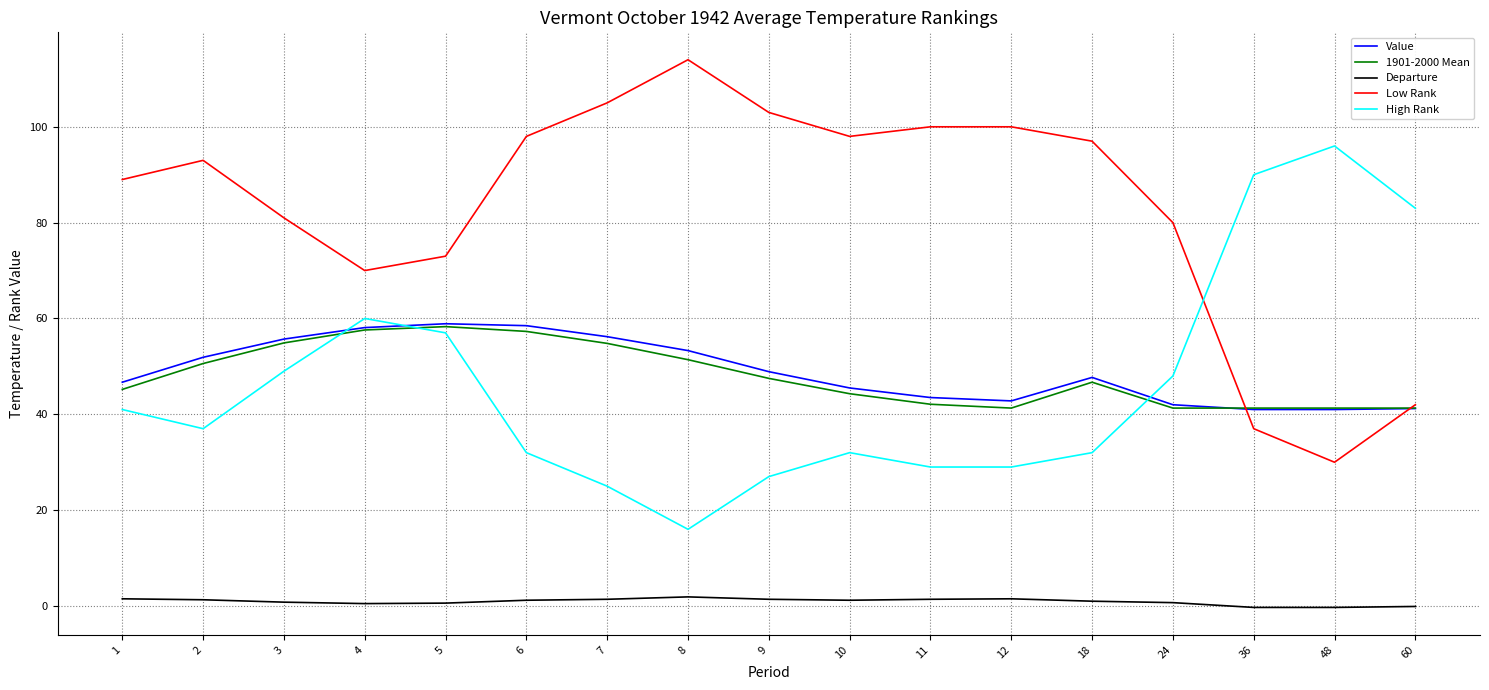

What is the lowest value of the High Rank series?

16.0